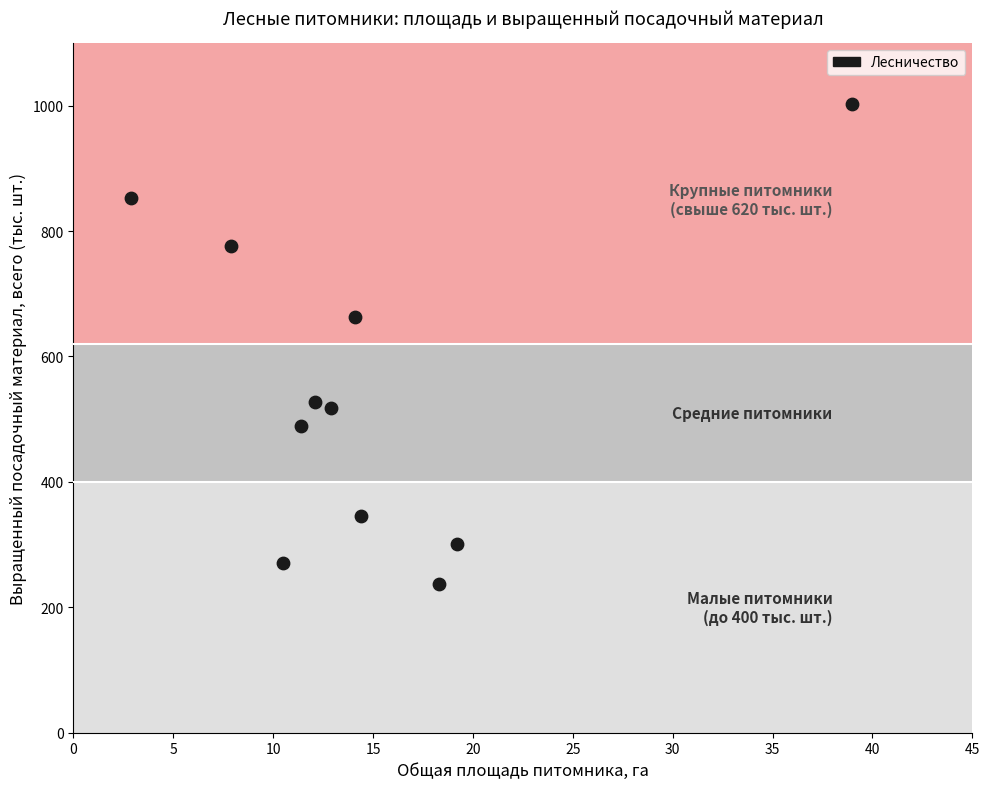

What is the average X value?

14.8